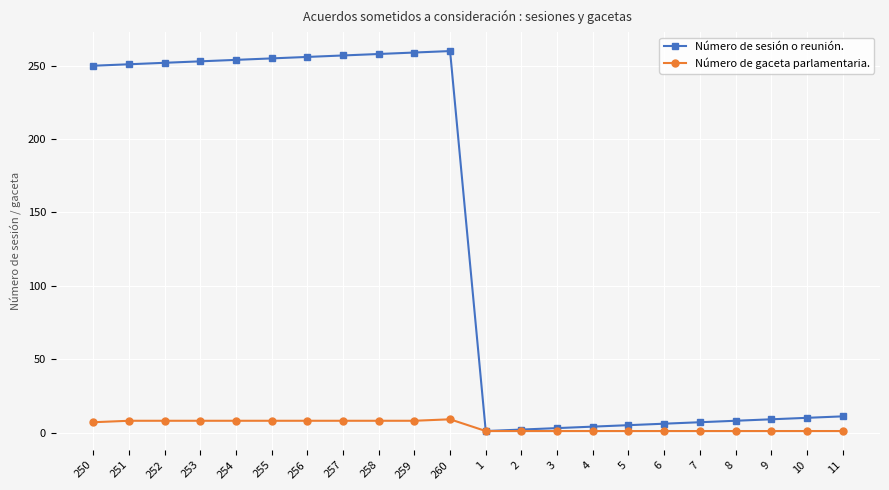

Which series has the largest total across all categories?

Número de sesión o reunión.